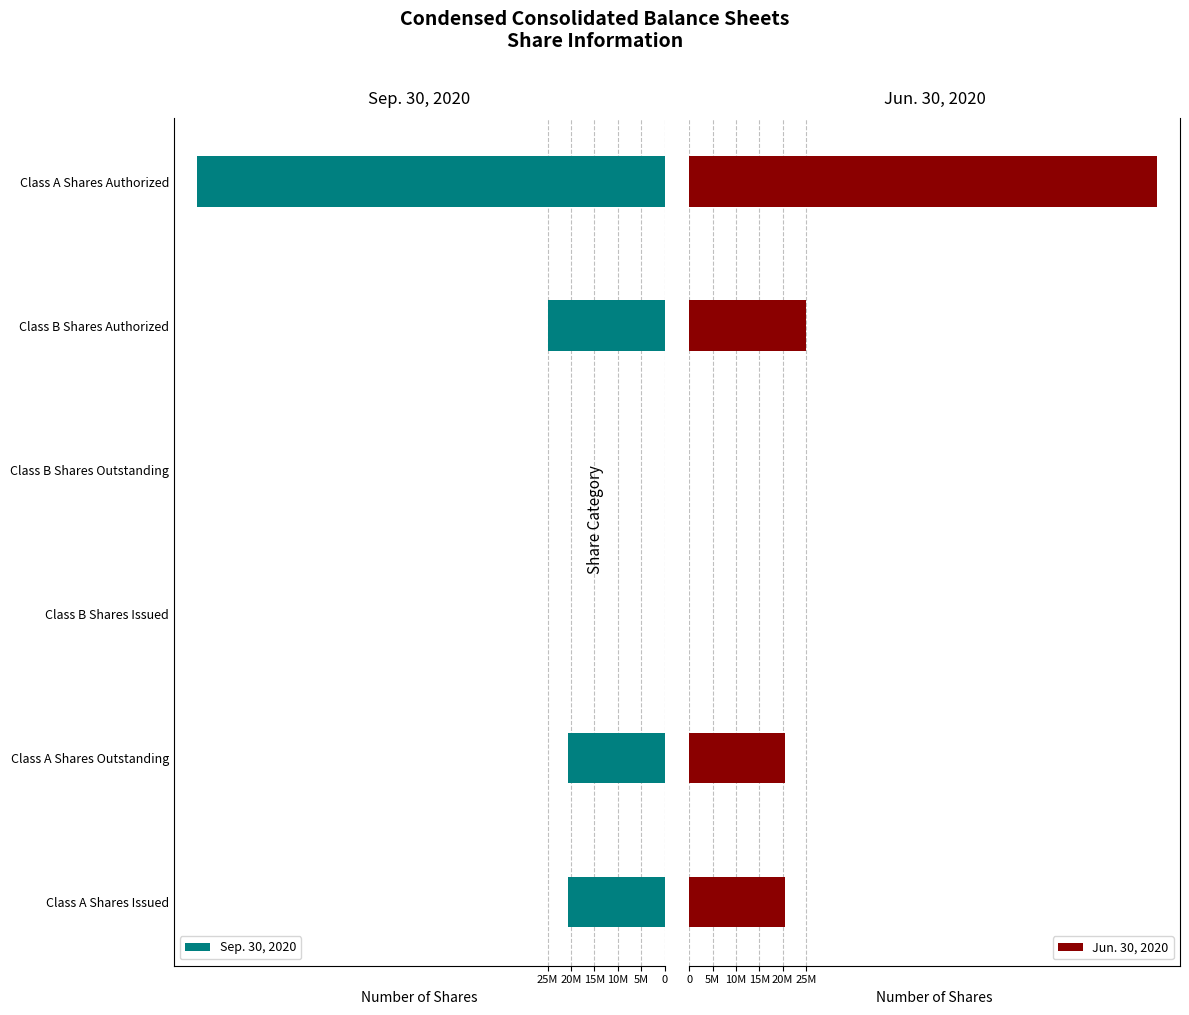

Reading left to right, extract all data points from this chart.

Sep. 30, 2020: 20630438	20630438	13	13	25000000	100000000
Jun. 30, 2020: 20595969	20595969	15	15	25000000	100000000